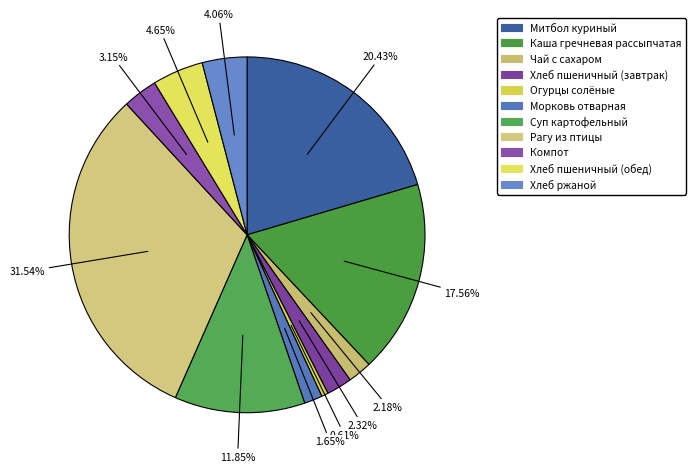

Is Хлеб пшеничный (завтрак) the majority of the pie?

No